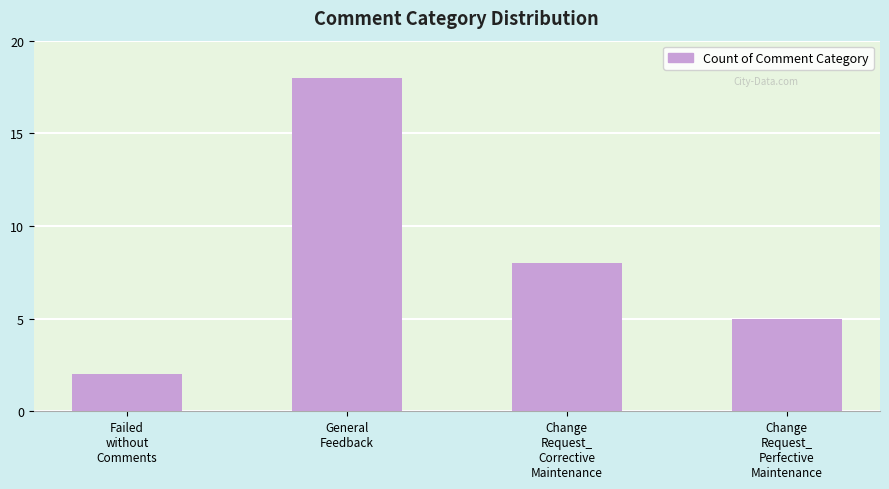

The value at General
Feedback is 29. True or false?

False